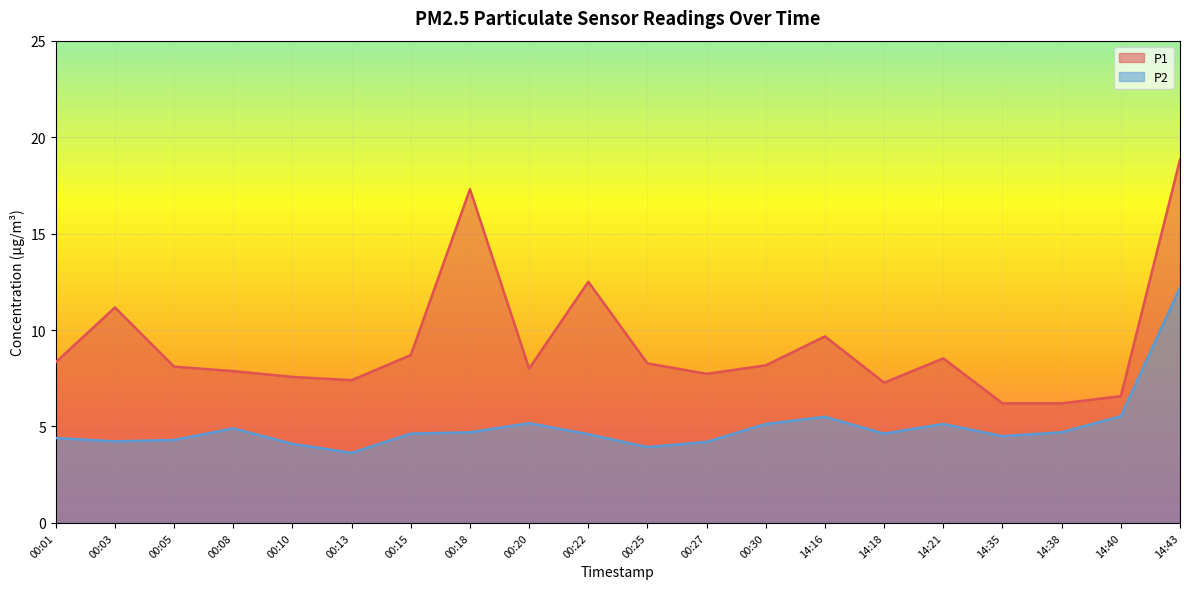

Where is the first local minimum for P2?

00:03